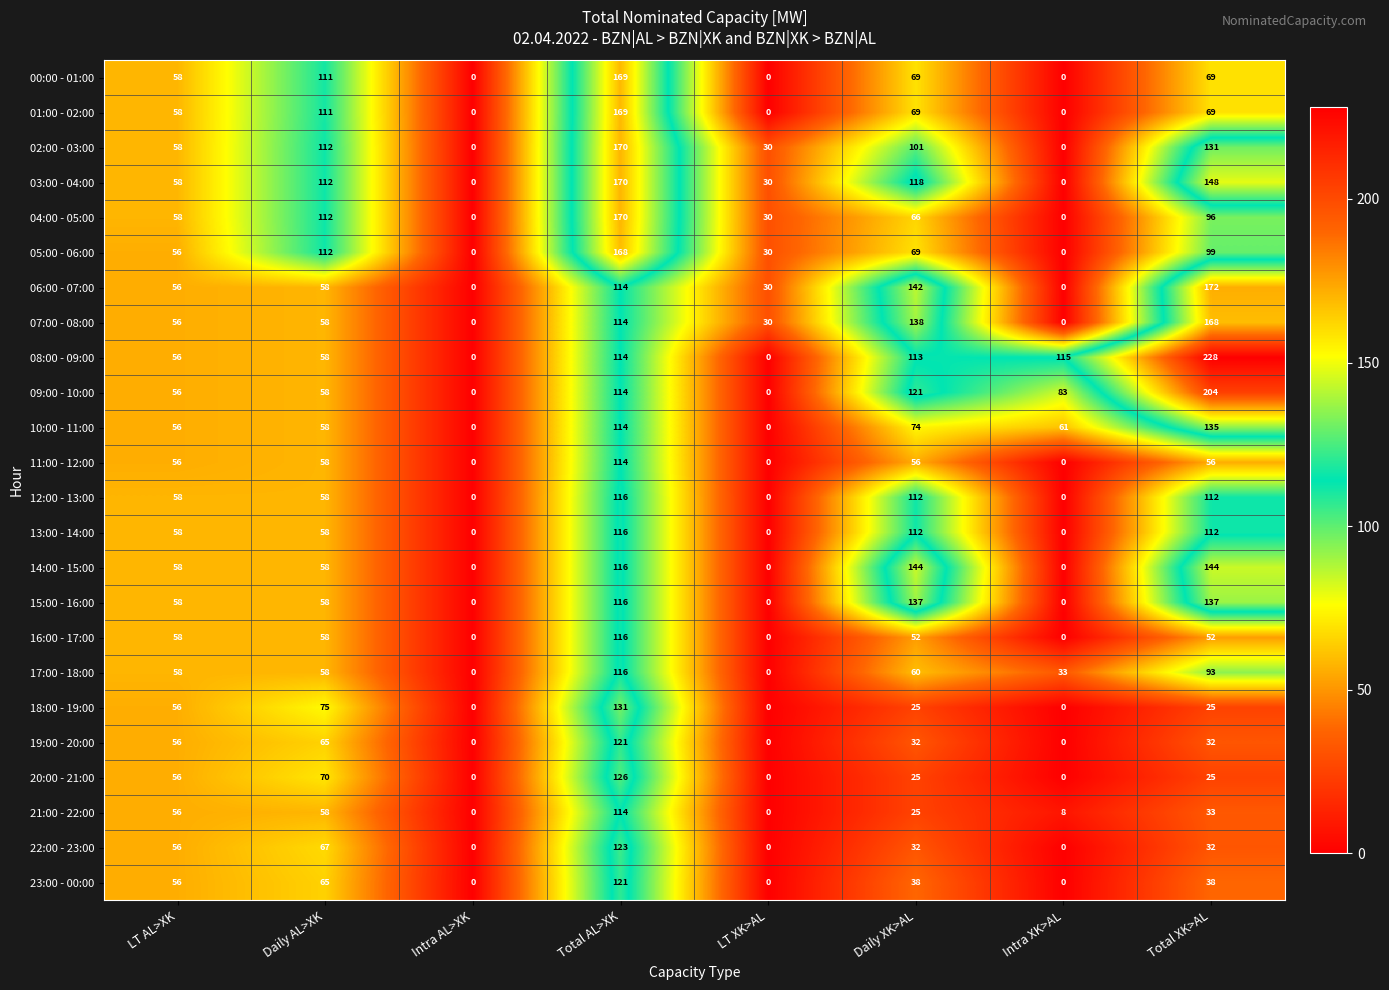

What is the highest value of the 15:00 - 16:00 series?

137